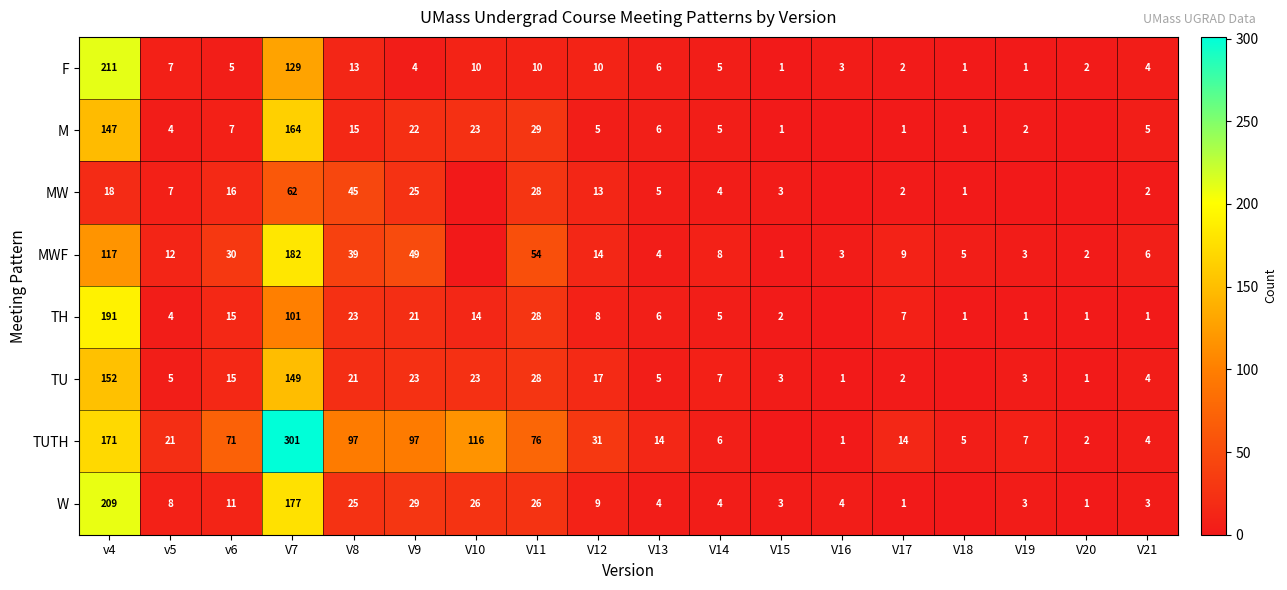

What is the spread (max minus min) of values at V9?

93